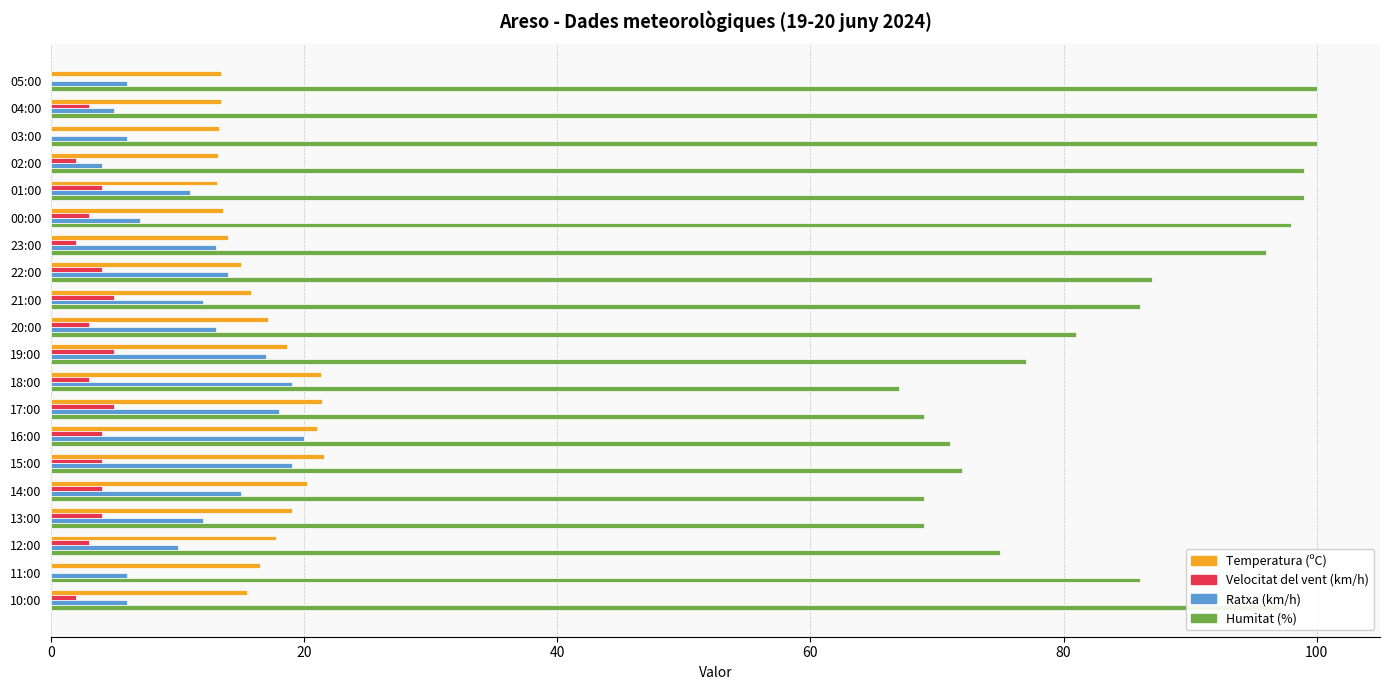

Is it true that Humitat (%) equals 39.4 at 19:00?

False